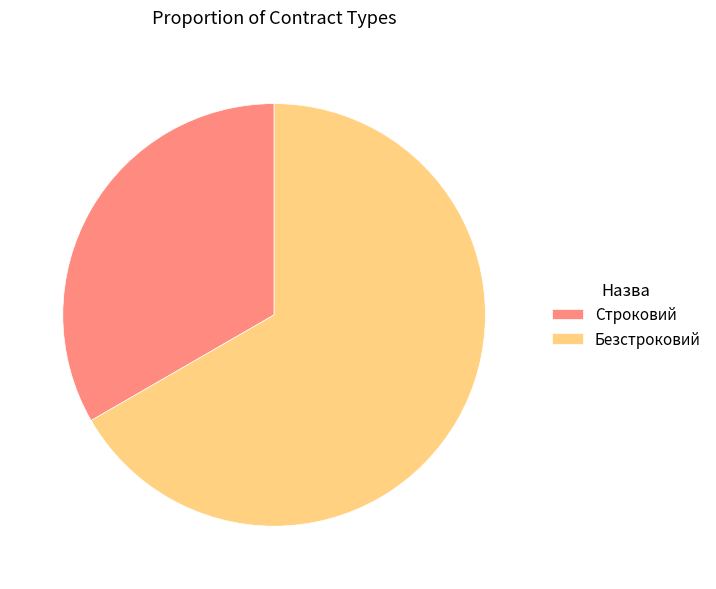

Rank the categories by value from lowest to highest.

Строковий, Безстроковий